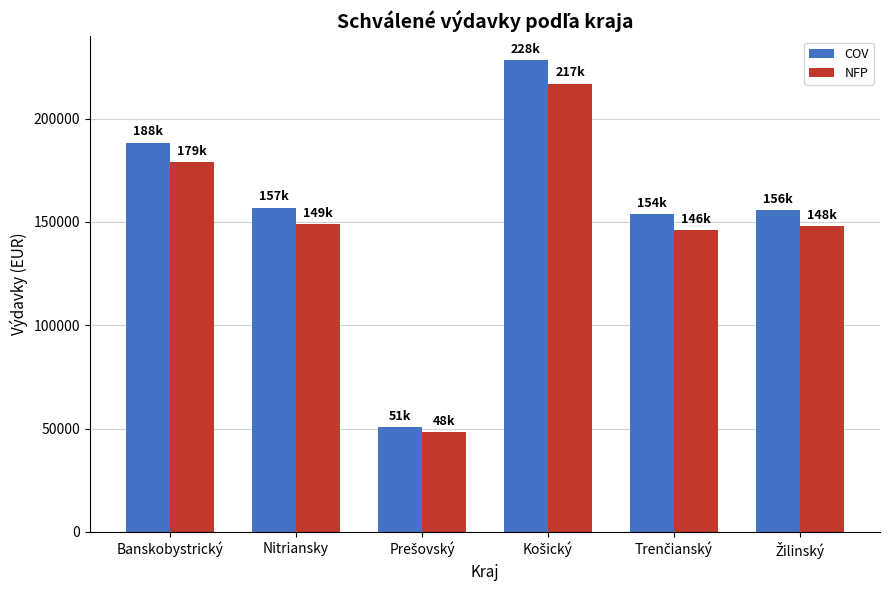

What is the difference between the second highest and minimum values in the COV series?

137537.6